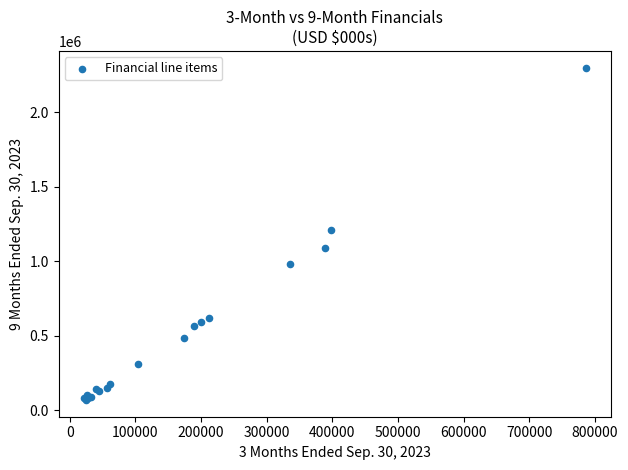

What Y value in the scatter plot is closest to 1183159?

1210072